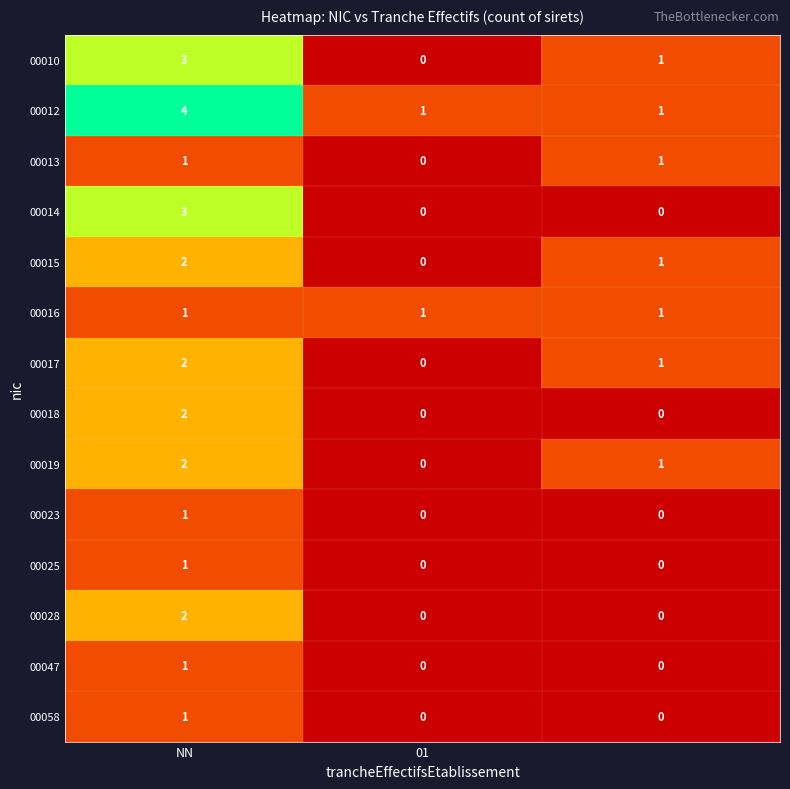

Count the 00019 values in the range 0 to 2.

3